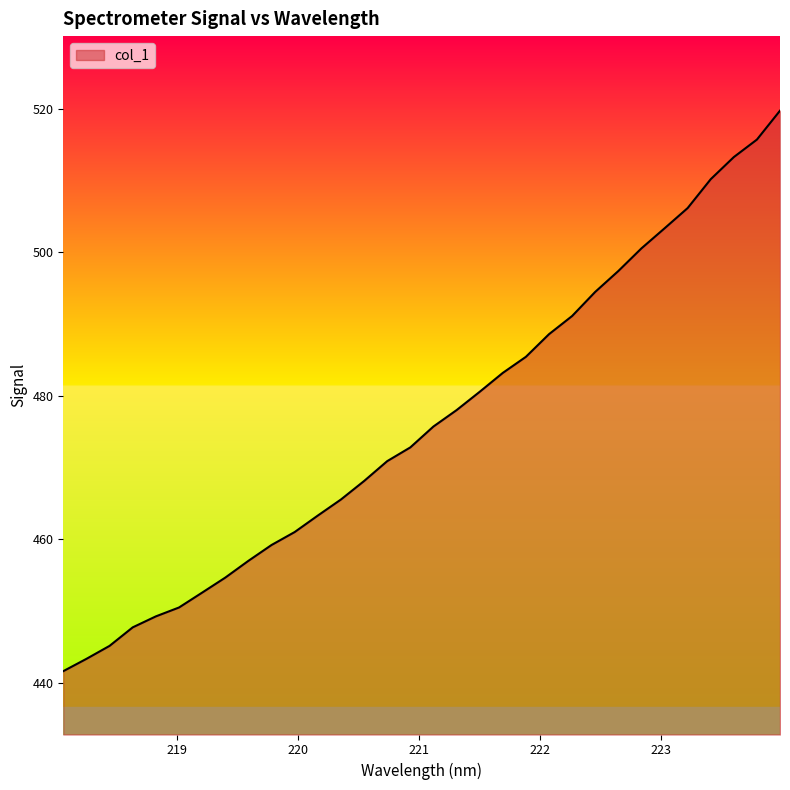

What is the difference between the second highest and second lowest values?

72.4